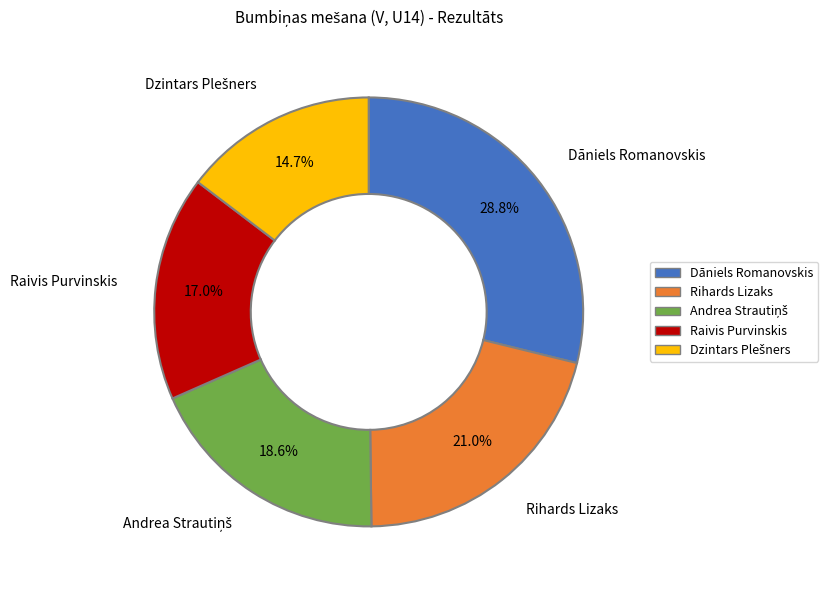

How many segments does this pie chart have?

5